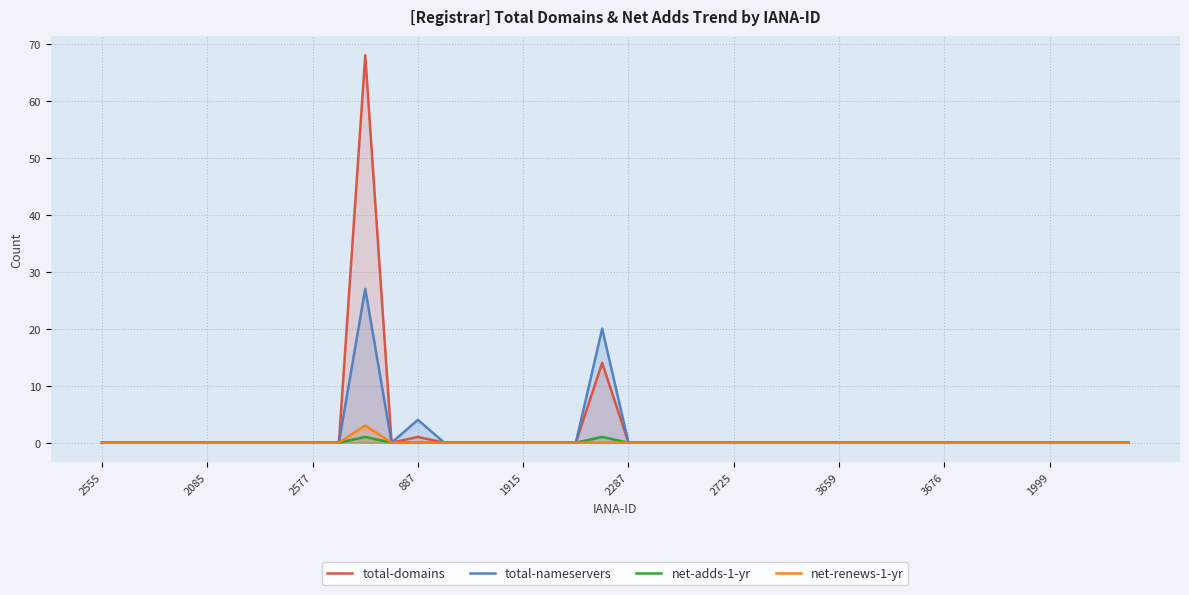

Is it true that total-domains equals -38 at 2555?

False